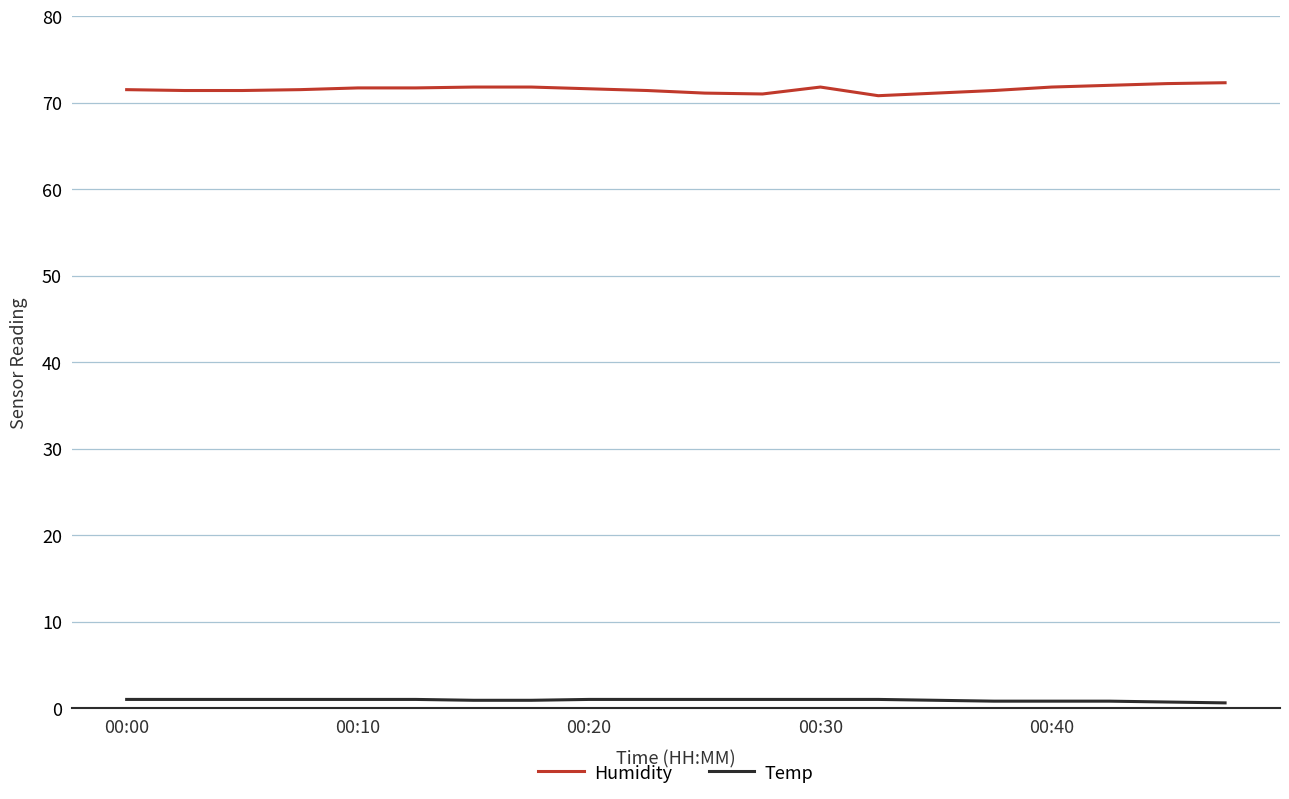

Which series has the largest total across all categories?

Humidity